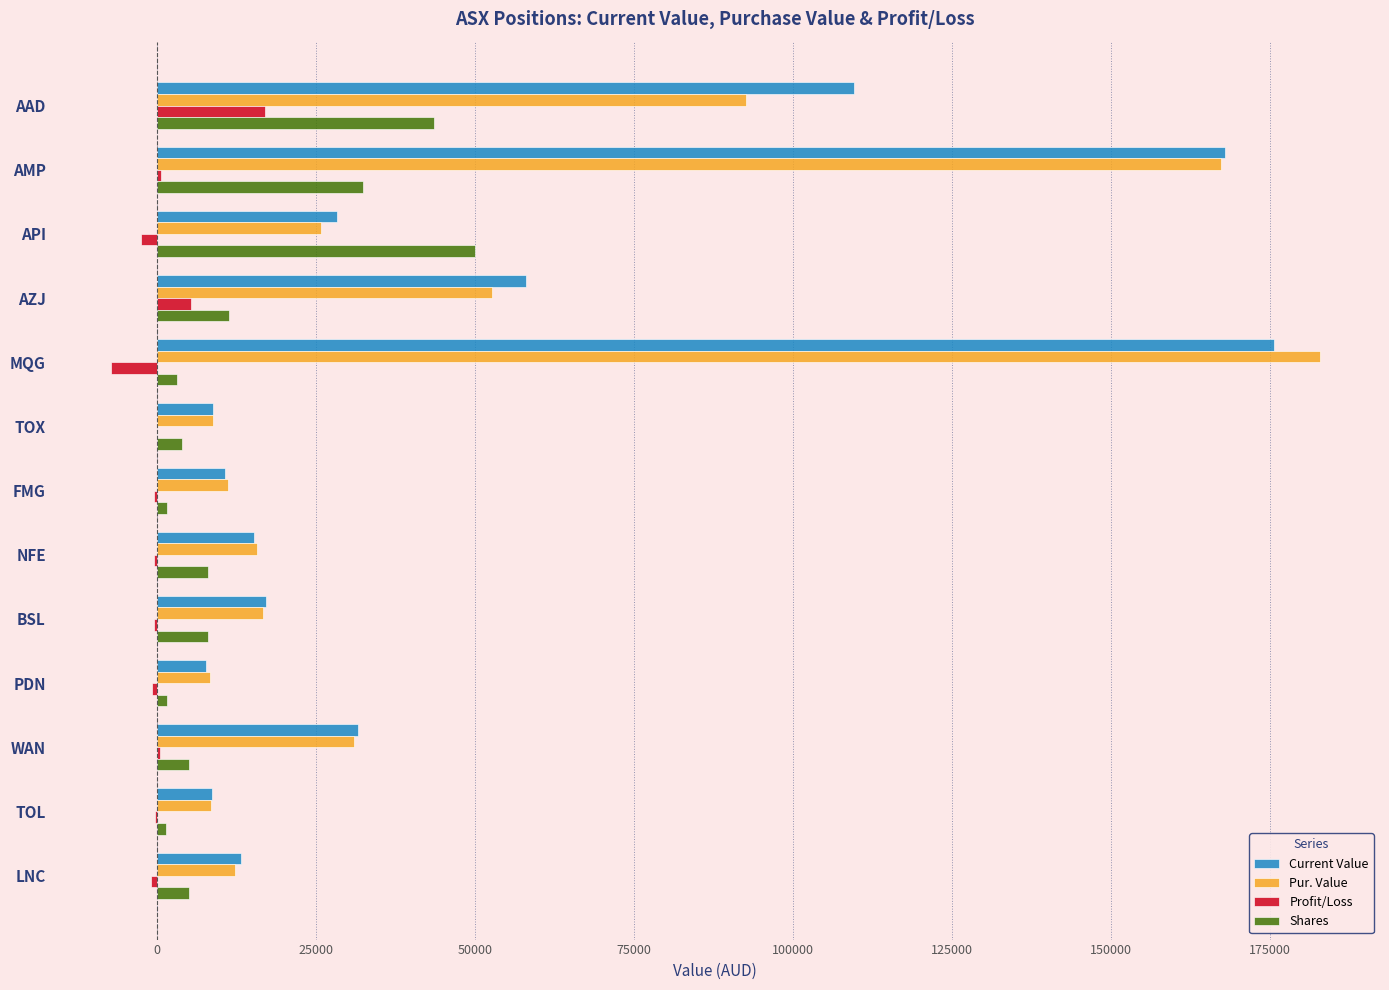

At which label does Shares reach its peak?

API